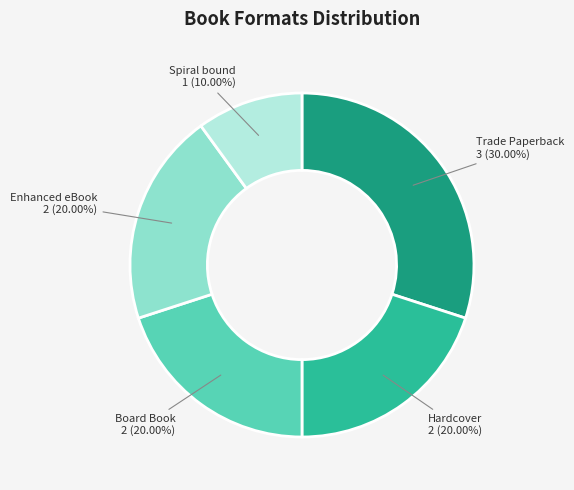

What is the ratio of the value at Spiral bound to the value at Enhanced eBook?

0.5